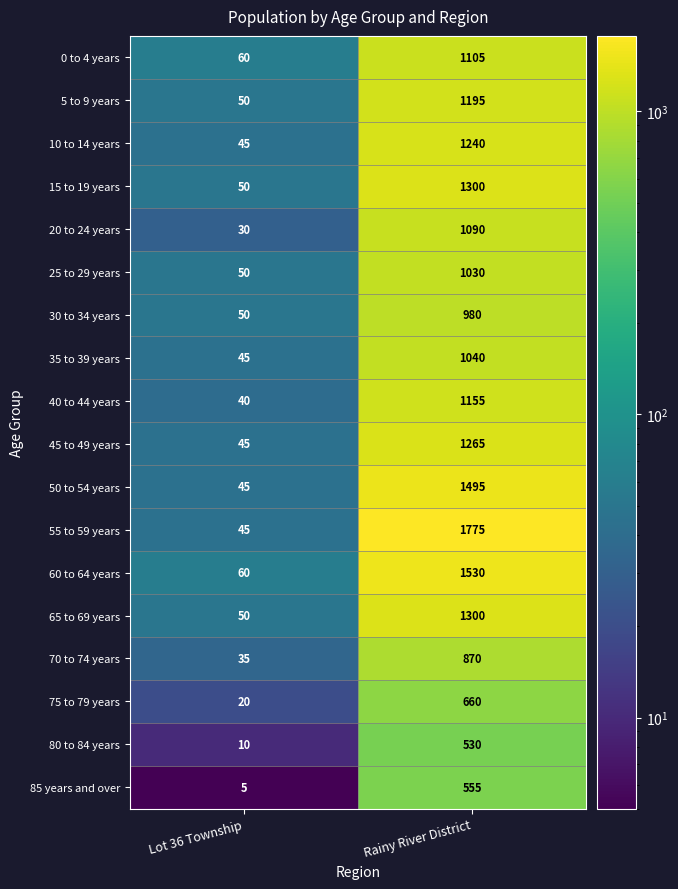

At which label is 85 years and over closest to 280?

Lot 36 Township